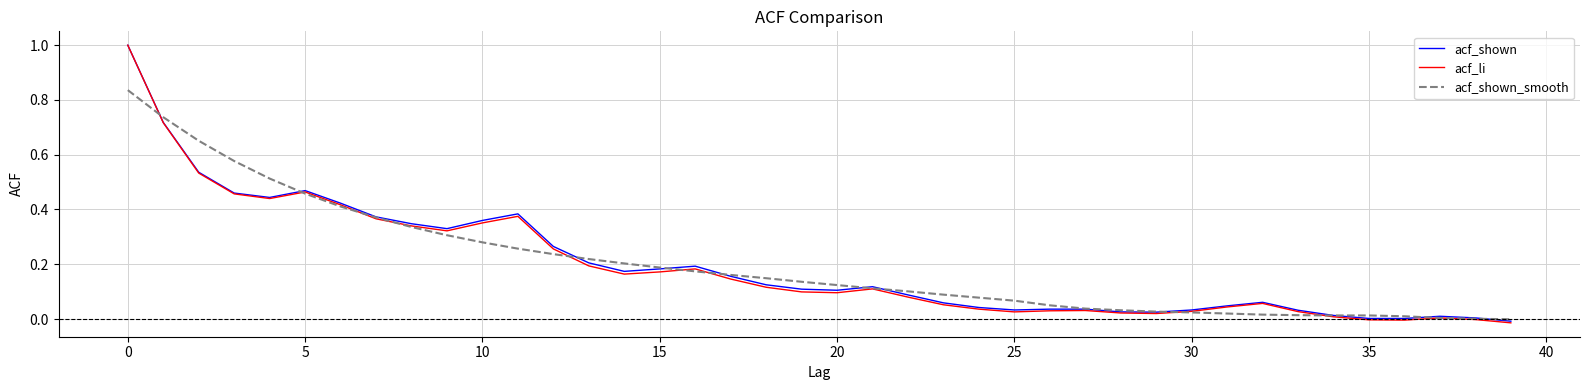

What is the maximum value for acf_shown?

1.0